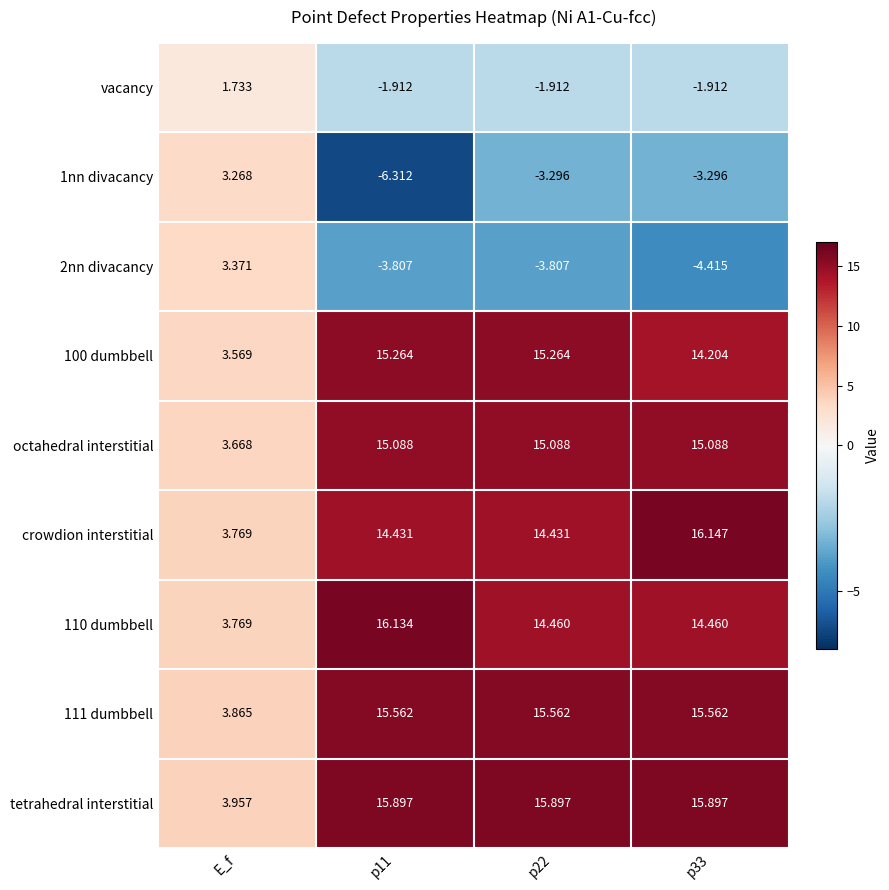

Between E_f and p22, which series saw the biggest shift?

tetrahedral interstitial